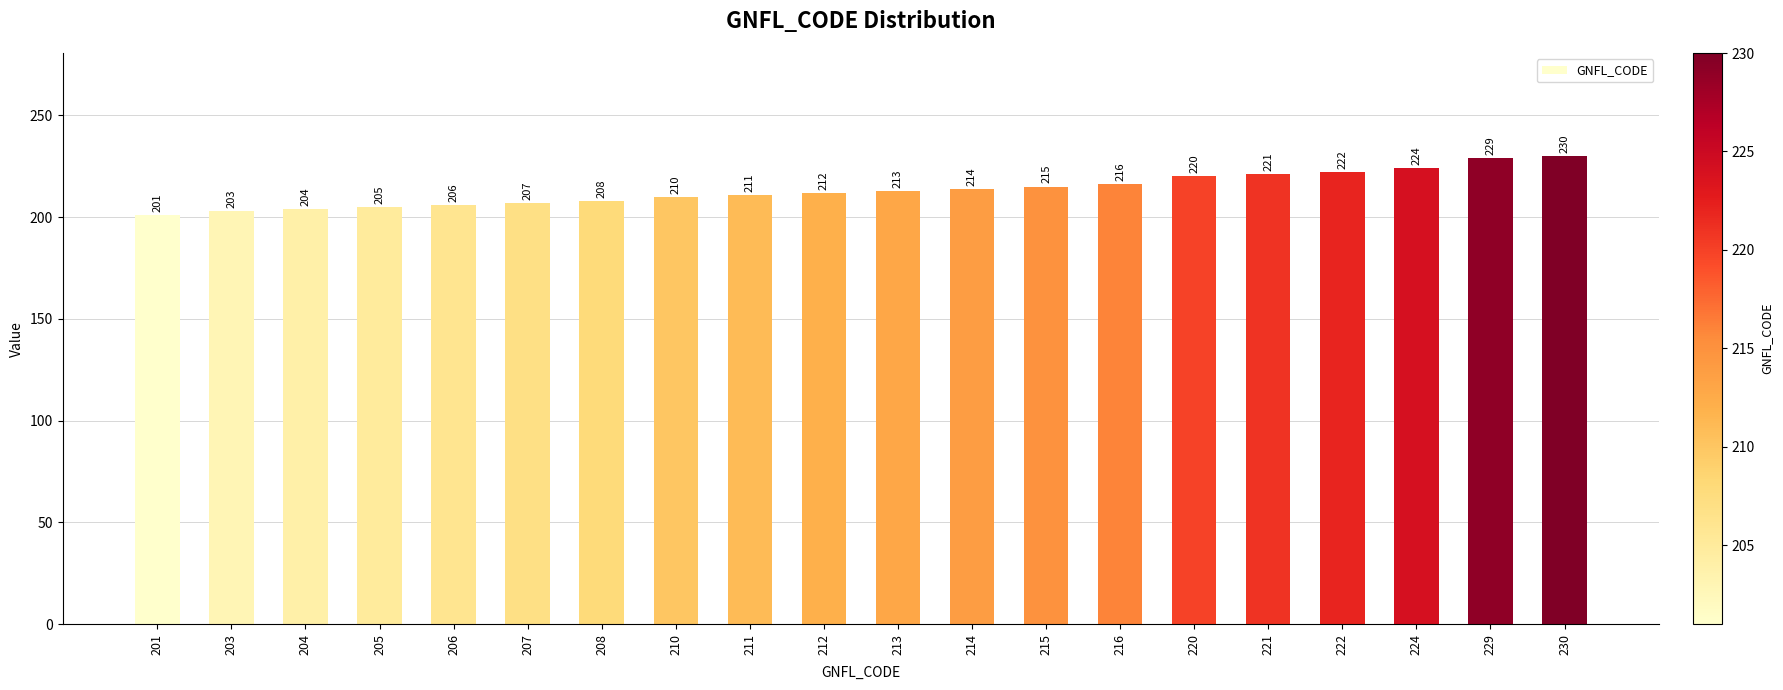

What is the change in value from 211 to 216?

+5